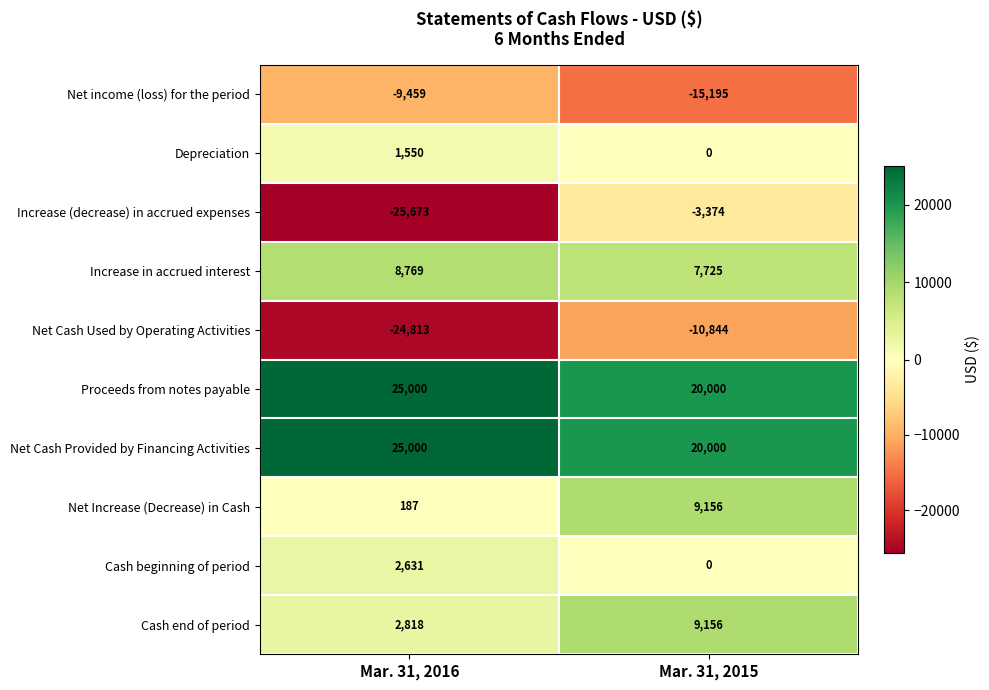

Which category has the highest value across all series?

Mar. 31, 2016